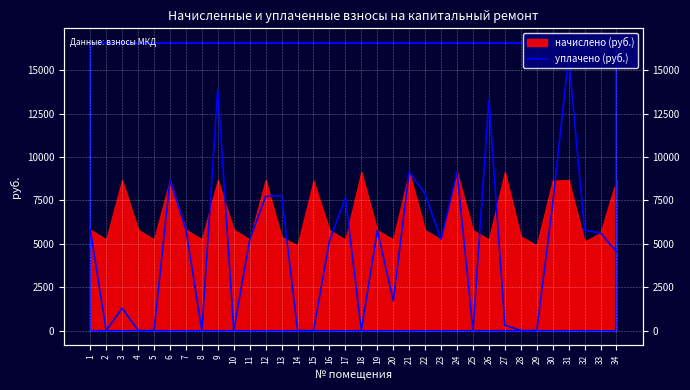

At which category does the chart reach its minimum across all series?

2